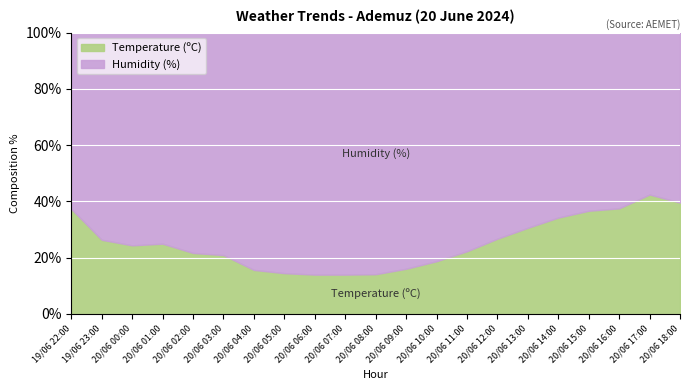

Rank the series at 20/06 04:00 from lowest to highest value.

Temperature (C), Humidity (%)